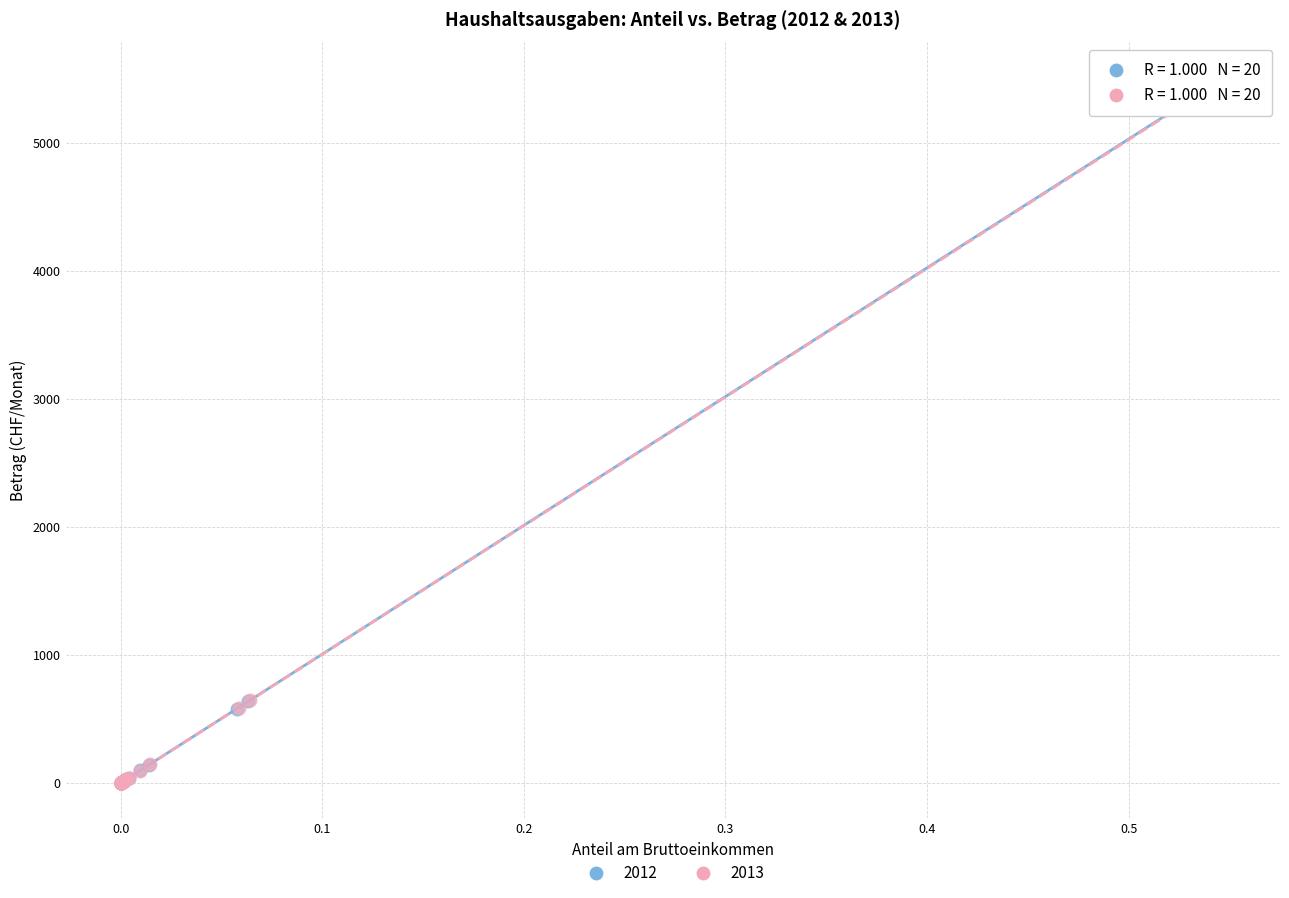

Which series has the largest Y range (max minus min)?

2012